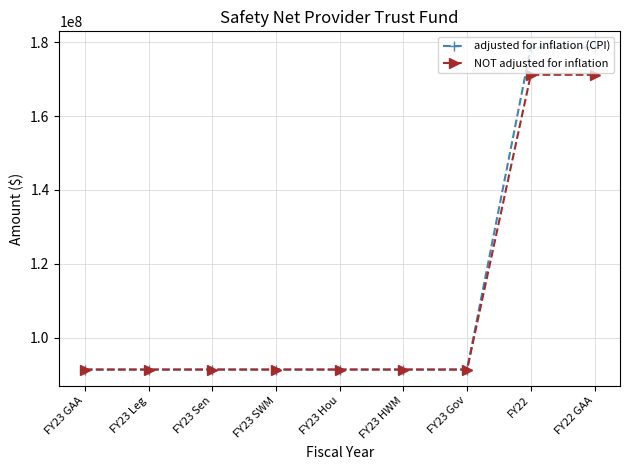

What is the minimum value for adjusted for inflation (CPI)?

91410176